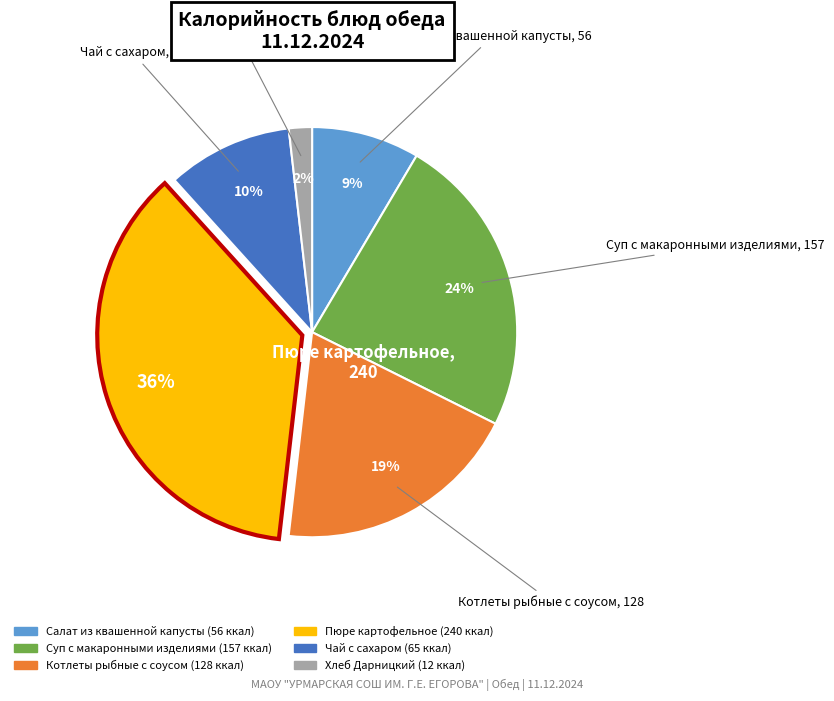

To the nearest percent, what is the average slice percentage?

17%